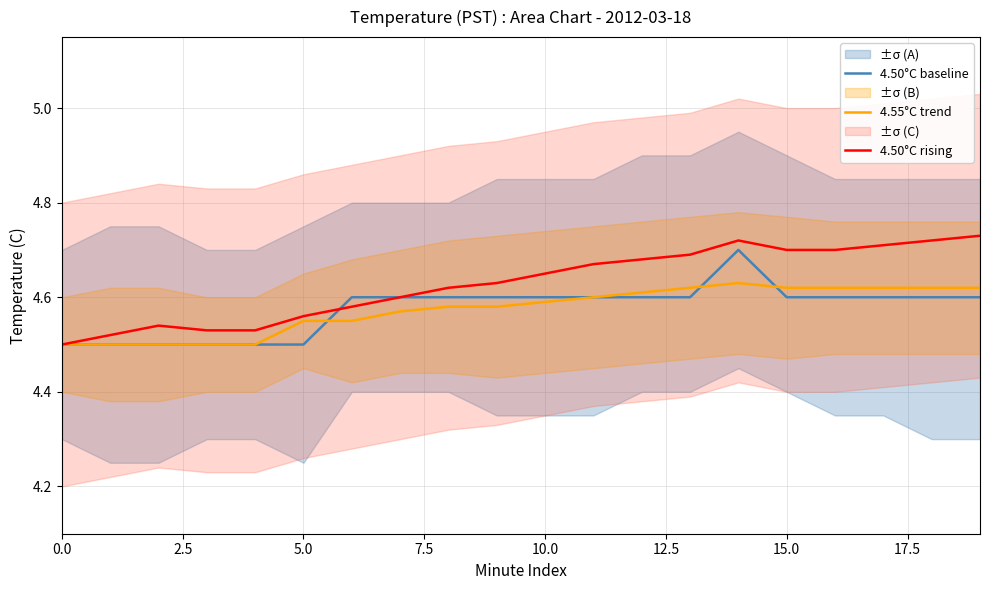

Reading left to right, what are all the values shown in this chart?

4.50°C baseline: 4.5	4.5	4.5	4.5	4.5	4.5	4.6	4.6	4.6	4.6	4.6	4.6	4.6	4.6	4.7	4.6	4.6	4.6	4.6	4.6
4.55°C trend: 4.5	4.5	4.5	4.5	4.5	4.5	4.5	4.6	4.6	4.6	4.6	4.6	4.6	4.6	4.6	4.6	4.6	4.6	4.6	4.6
4.50°C rising: 4.5	4.5	4.5	4.5	4.5	4.6	4.6	4.6	4.6	4.6	4.7	4.7	4.7	4.7	4.7	4.7	4.7	4.7	4.7	4.7